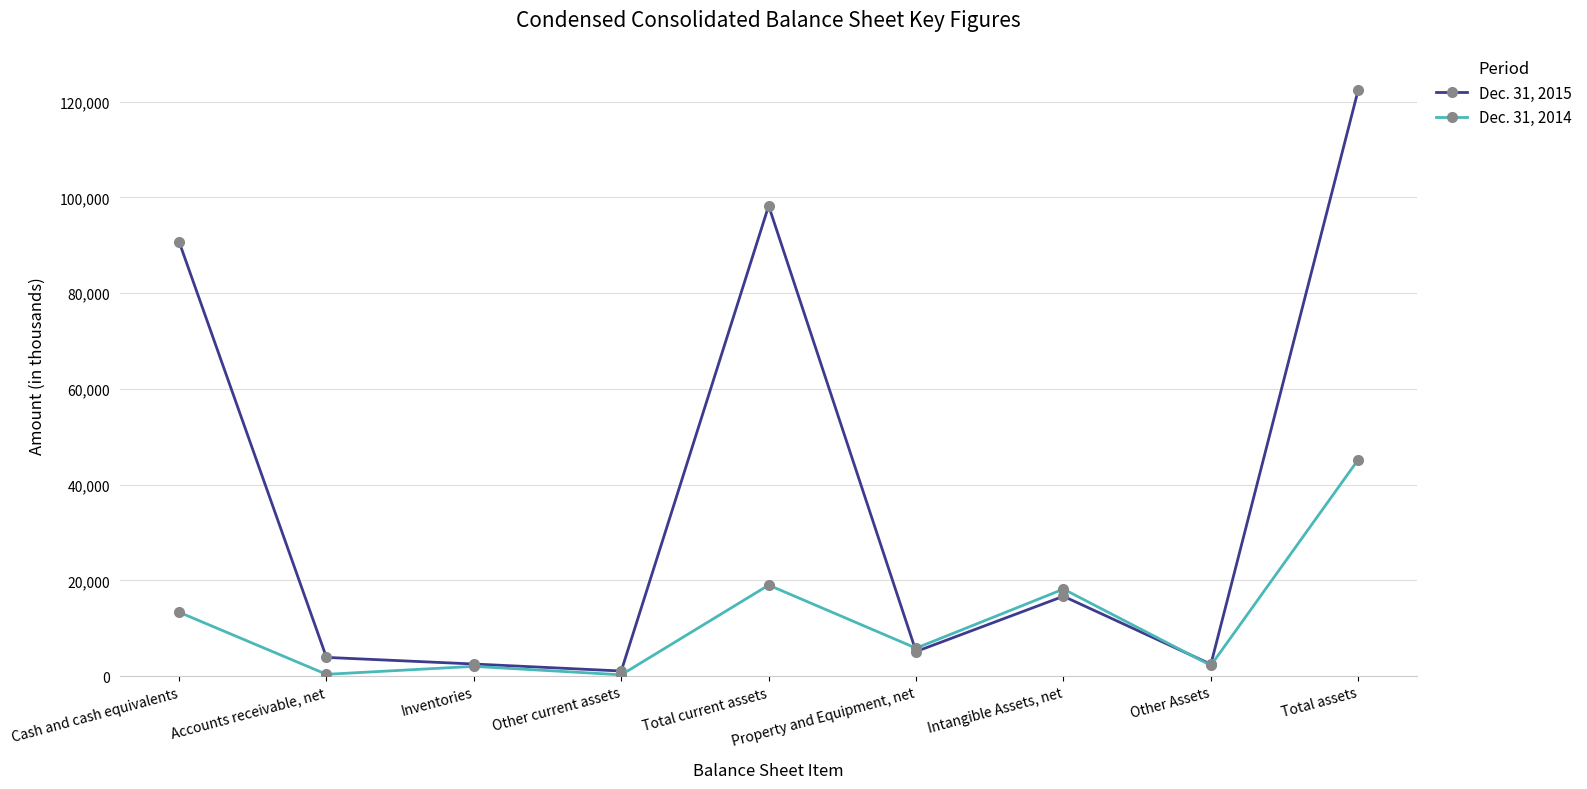

At which label does Dec. 31, 2014 first exceed 5831?

Cash and cash equivalents